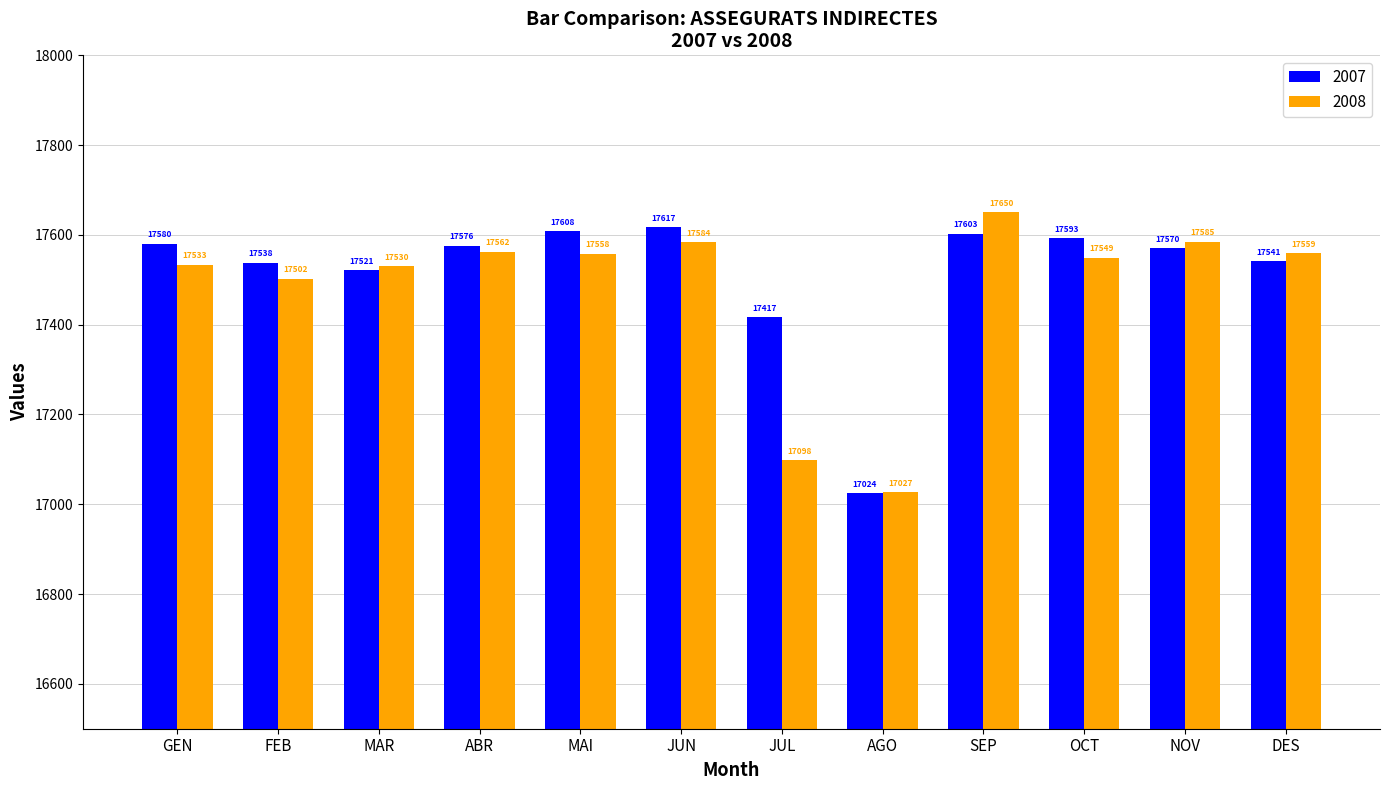

Where is 2008 nearest to the value 17338?

FEB